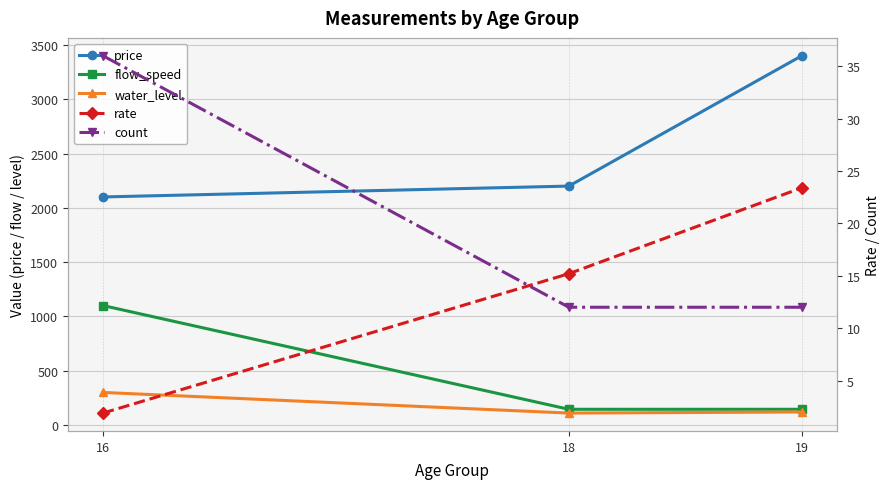

Reading left to right, extract all data points from this chart.

price: 16=2100.0	18=2200.0	19=3400.0
flow_speed: 16=1100.0	18=145.0	19=145.0
water_level: 16=300.0	18=110.0	19=120.0
rate: 16=1.9	18=15.2	19=23.4
count: 16=36.0	18=12.0	19=12.0